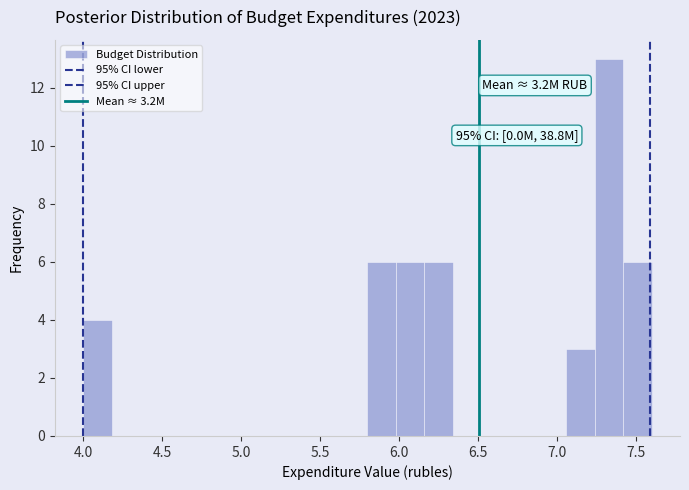

Read against the x-axis, roughly where is the centre of the tallest bar?

7.35